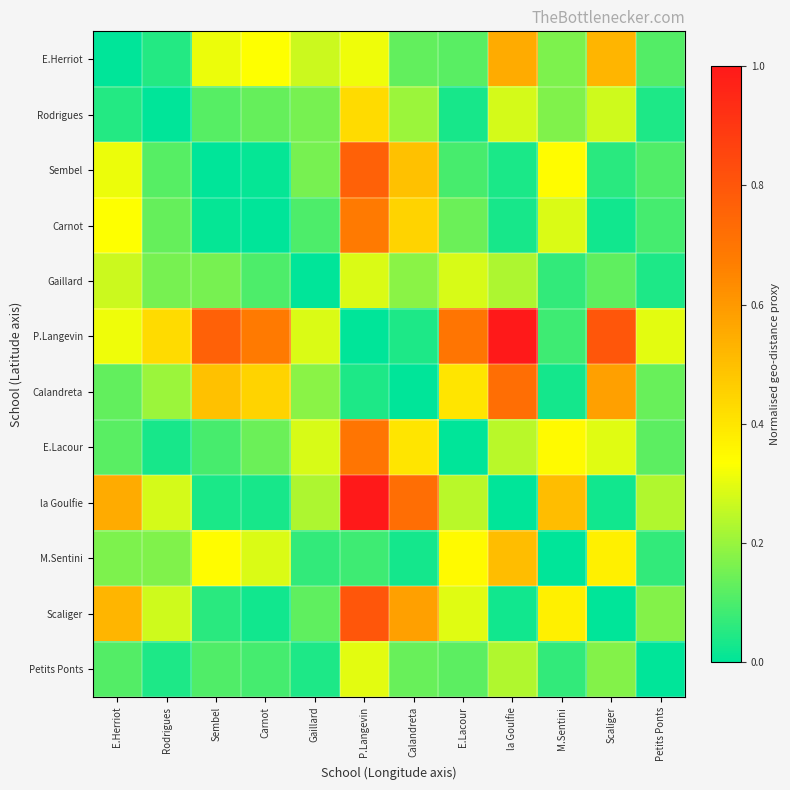

Which series has the widest spread of values?

P.Langevin